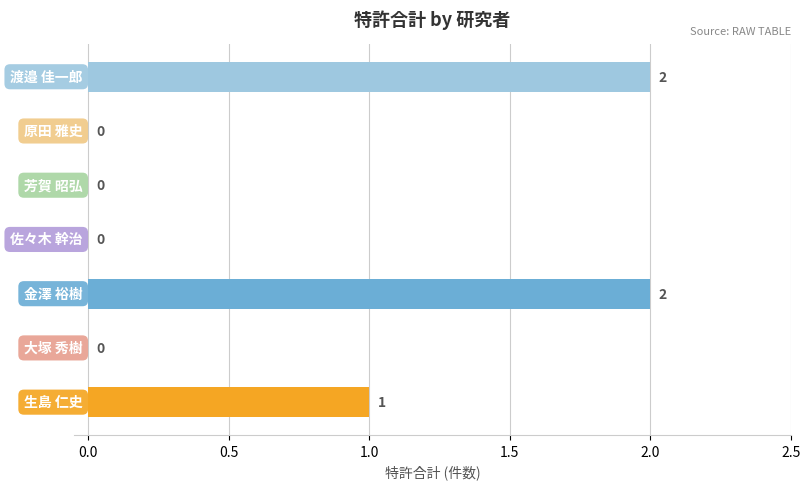

How many values are between 0 and 2?

7